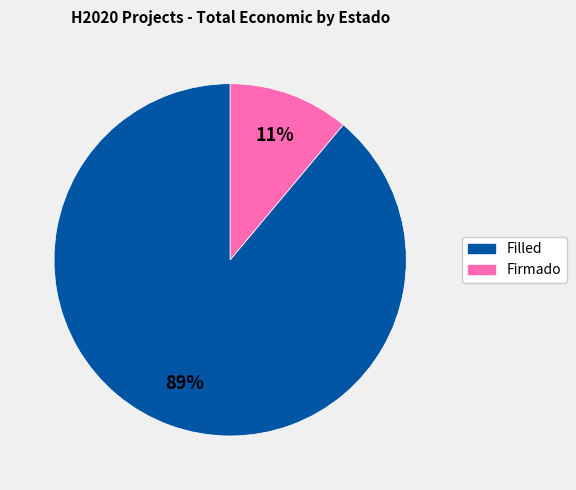

To the nearest percent, what is the difference between the largest and smallest slice percentages?

78%